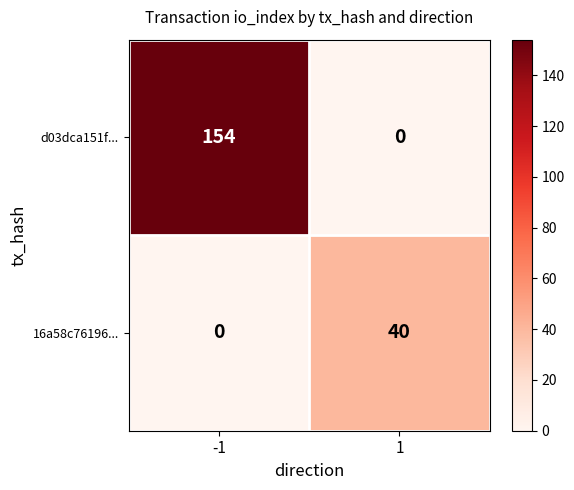

At how many categories does at least one series exceed 89?

1